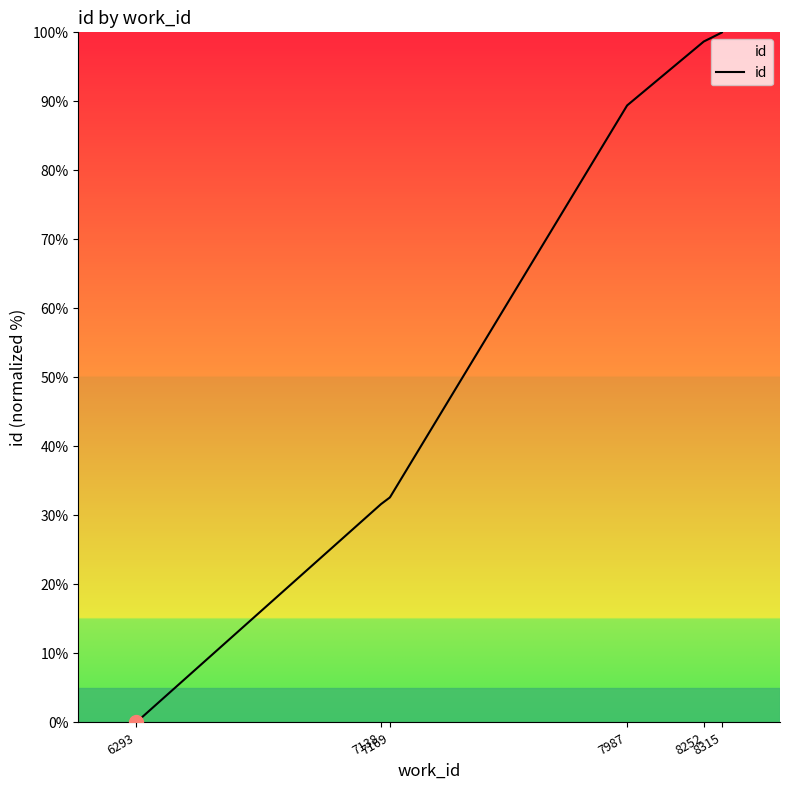

What is the difference between the maximum and minimum values?

100.0